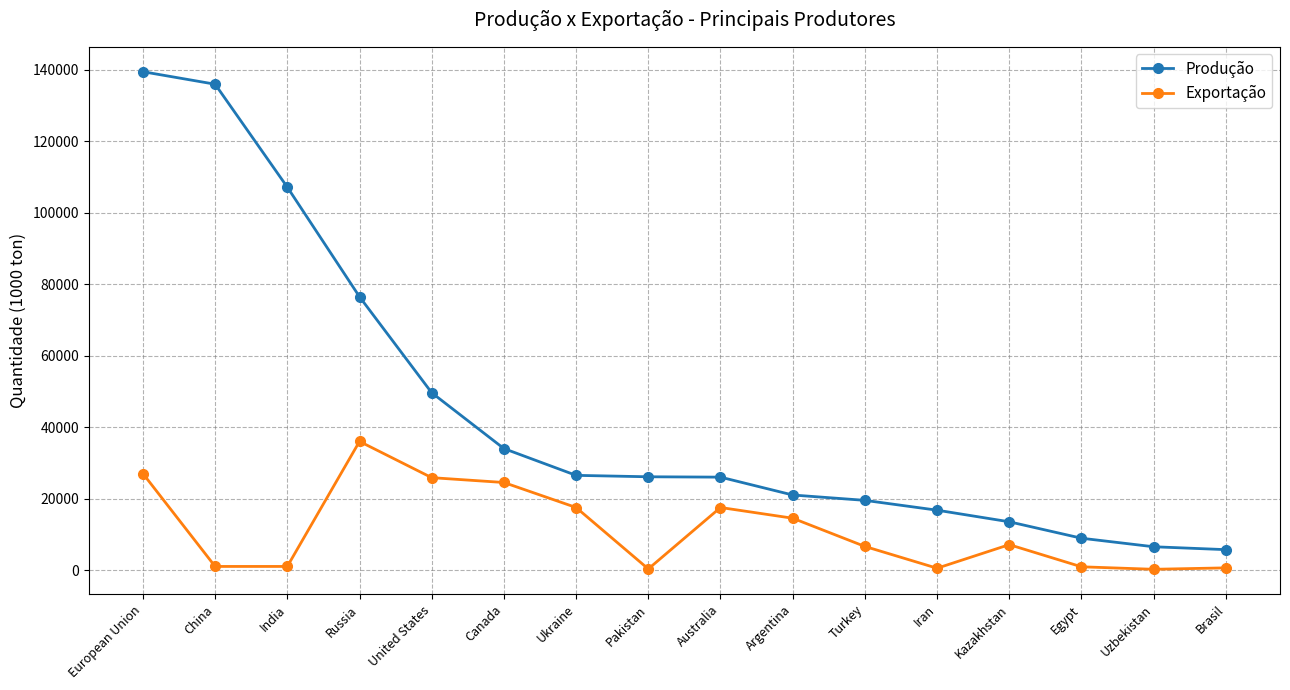

Rank the series at Australia from highest to lowest value.

Produção, Exportação